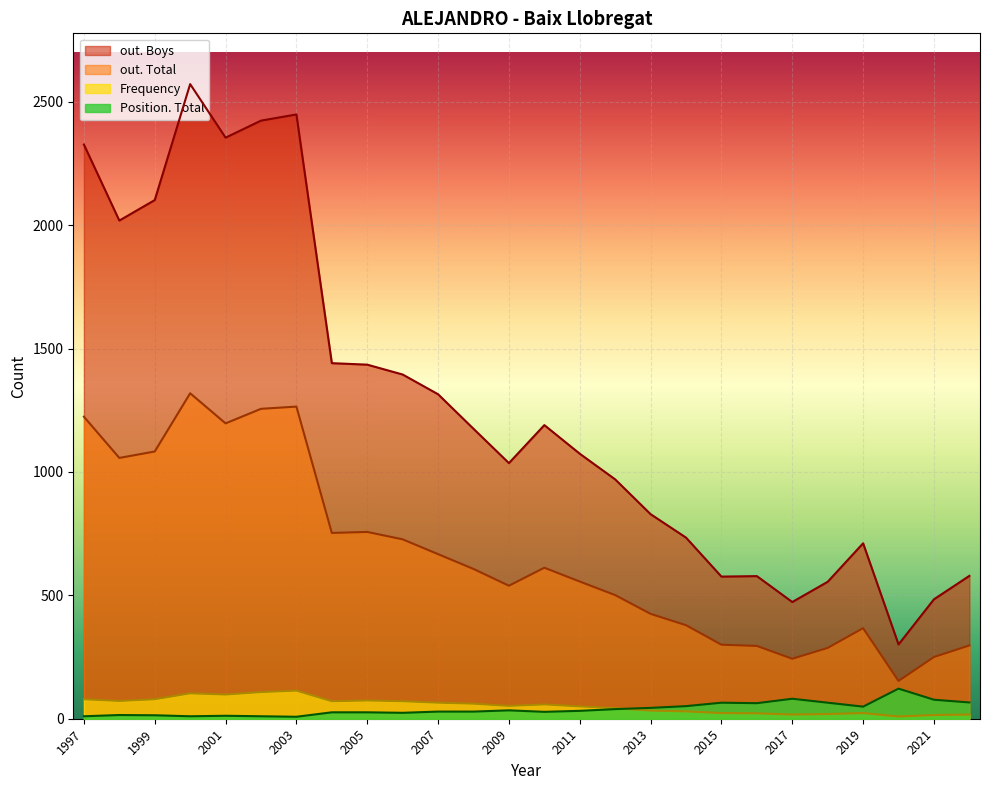

What is the difference between the Position. Total values at 2002 and 2007?

19